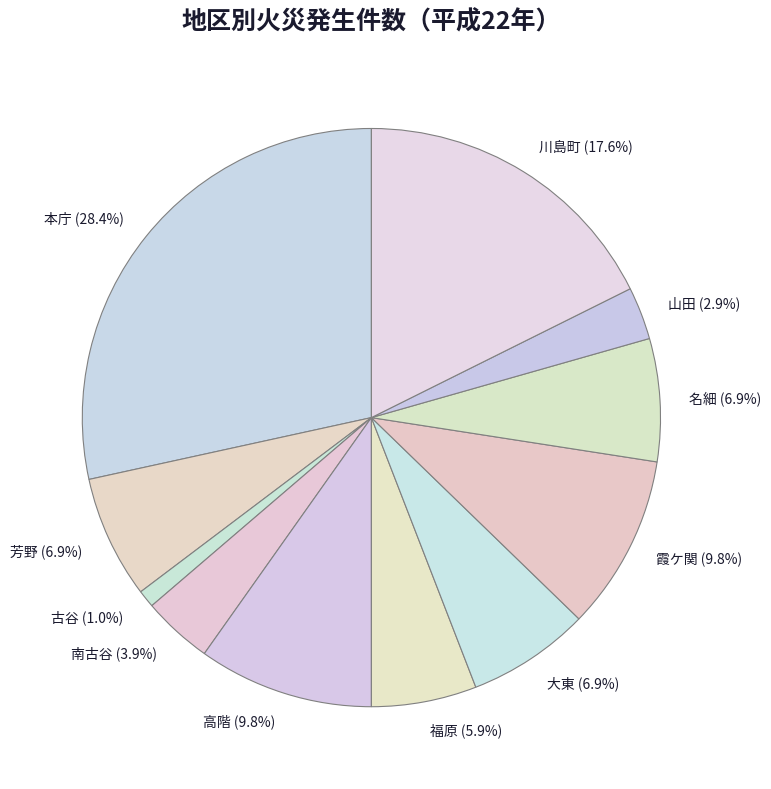

What percentage is NOT represented by 大東?

93.1%